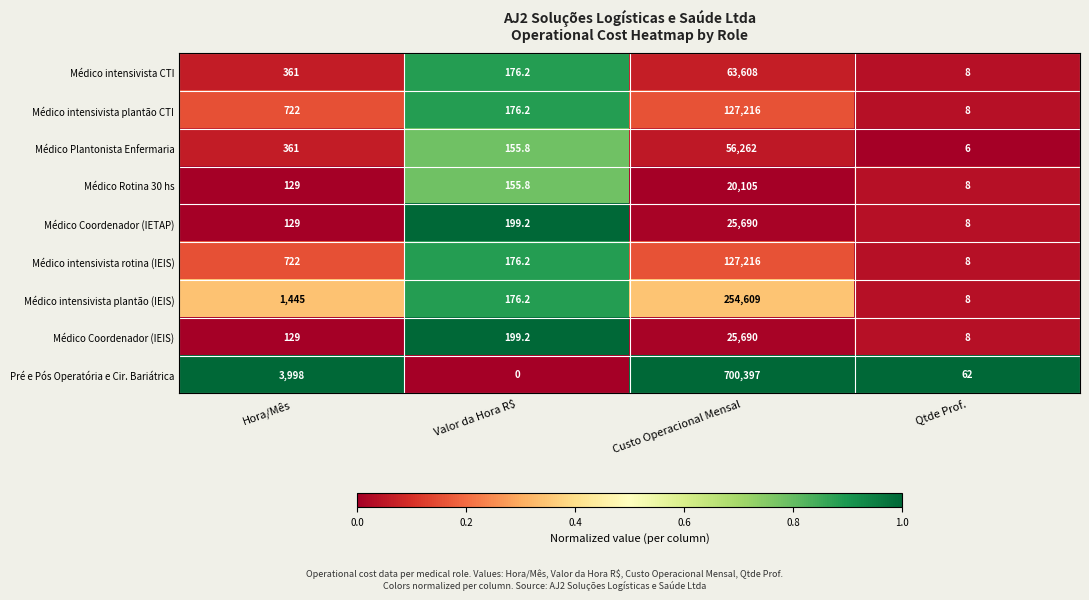

What is the sum of all Médico intensivista rotina (IEIS) values?

128122.2